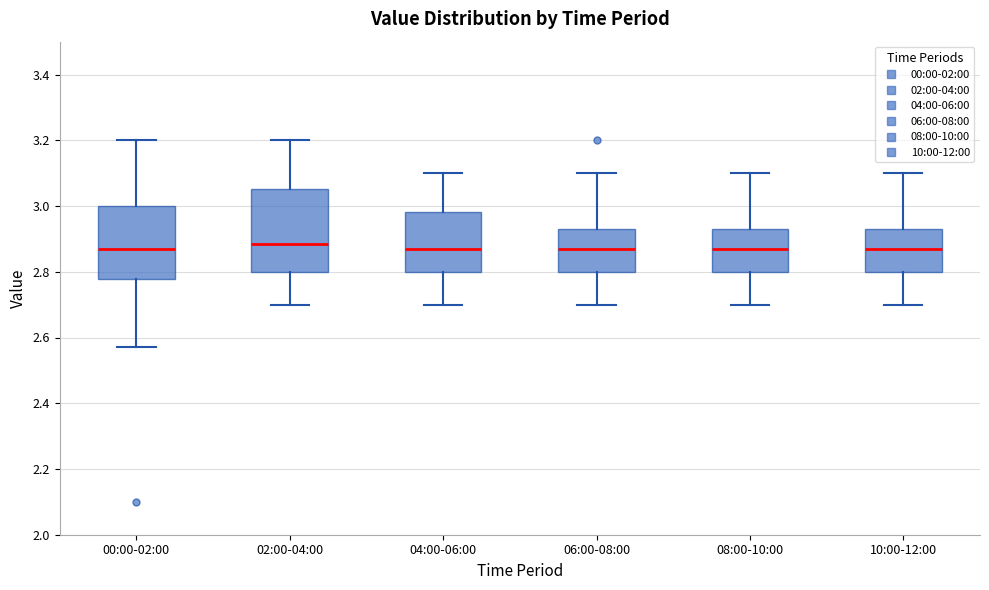

Reading left to right, read every box against the y-axis: the position of its median line, the range the box covers, and the ends of its whiskers. The values are not printed on the chart, so give them approximately, as read against the axis.

00:00-02:00: median 2.88, box 2.78 to 3.00, whiskers 2.58 to 3.20
02:00-04:00: median 2.88, box 2.80 to 3.06, whiskers 2.70 to 3.20
04:00-06:00: median 2.88, box 2.80 to 2.98, whiskers 2.70 to 3.10
06:00-08:00: median 2.88, box 2.80 to 2.94, whiskers 2.70 to 3.10
08:00-10:00: median 2.88, box 2.80 to 2.94, whiskers 2.70 to 3.10
10:00-12:00: median 2.88, box 2.80 to 2.94, whiskers 2.70 to 3.10